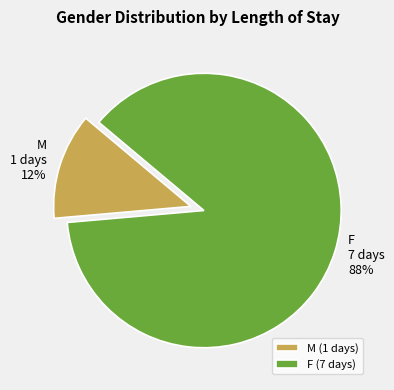

Is there a majority slice in this chart?

Yes